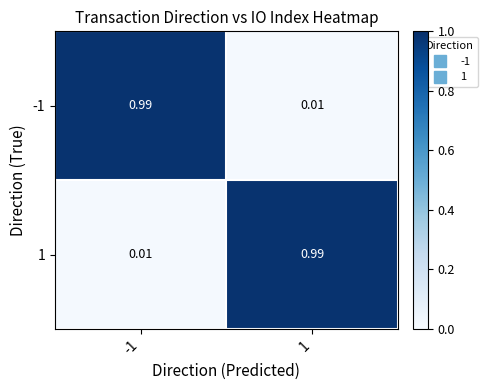

Is the value of -1 at 1 greater than the value of 1 at 1?

No